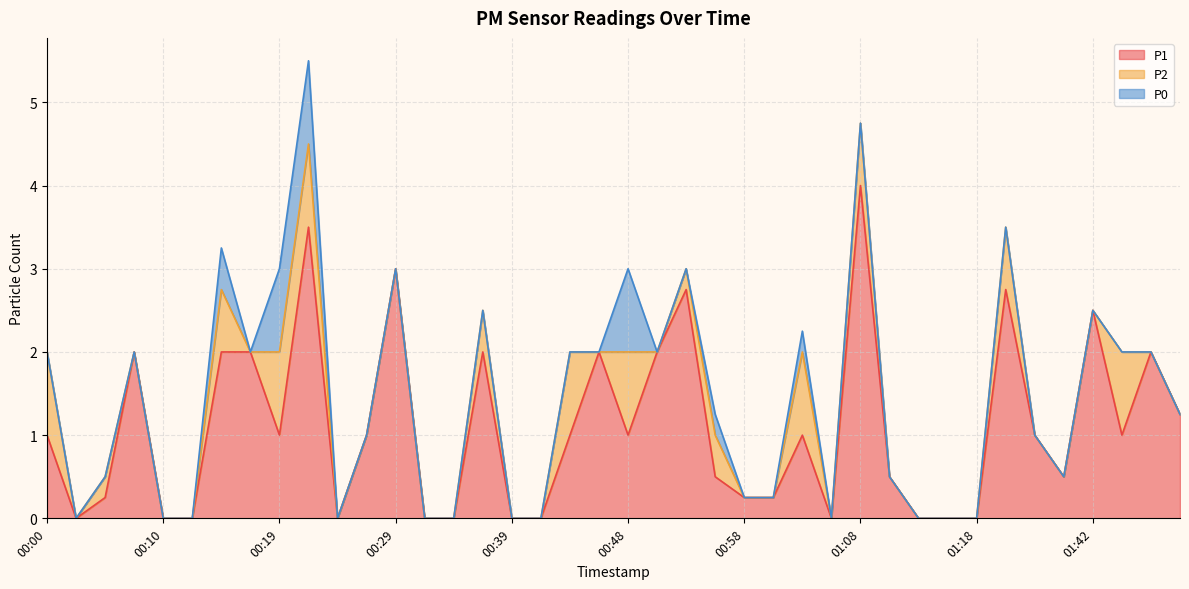

How many series are shown in this chart?

3